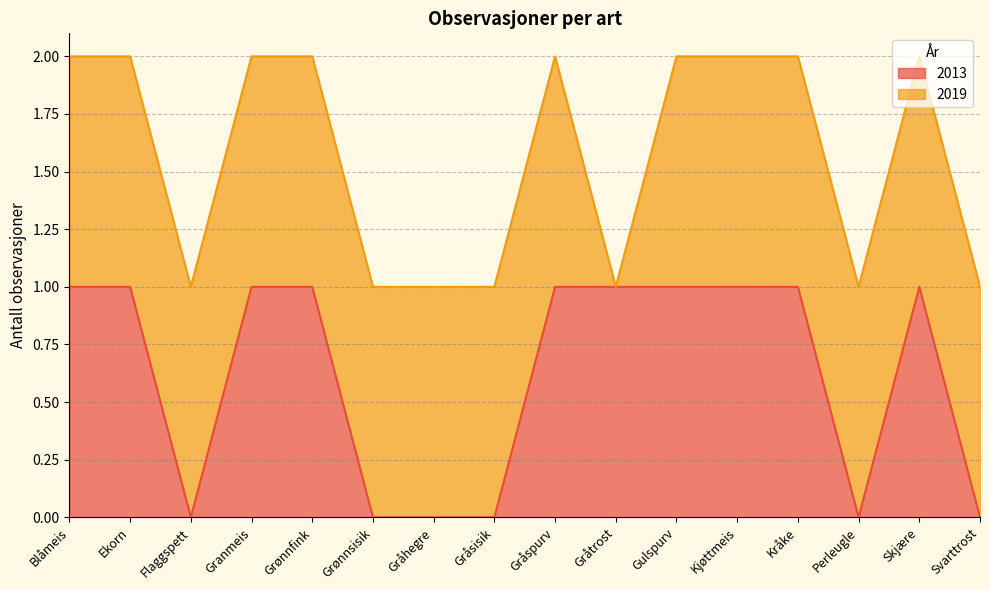

Is it true that 2013 equals 1 at Ekorn?

True